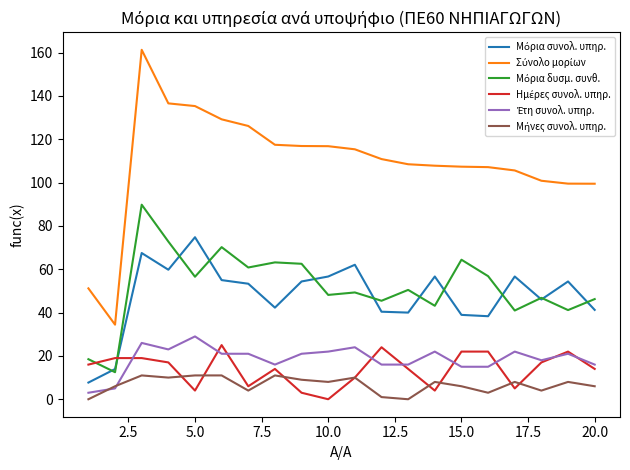

How many lines are shown in the chart?

6